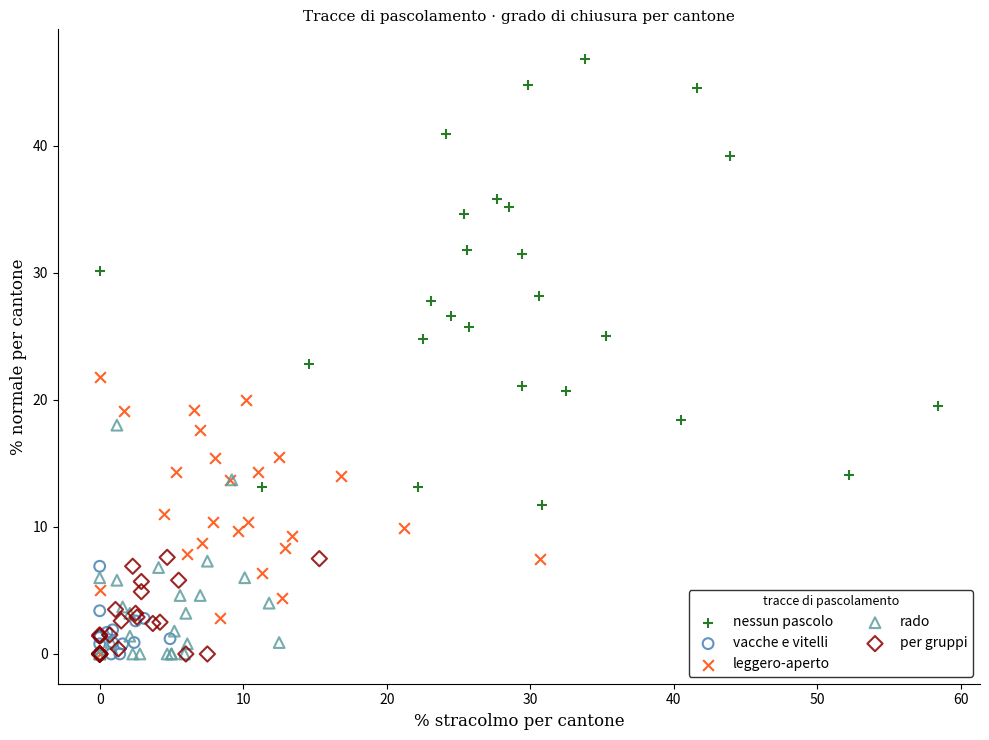

Which series has the widest spread of Y values?

nessun pascolo